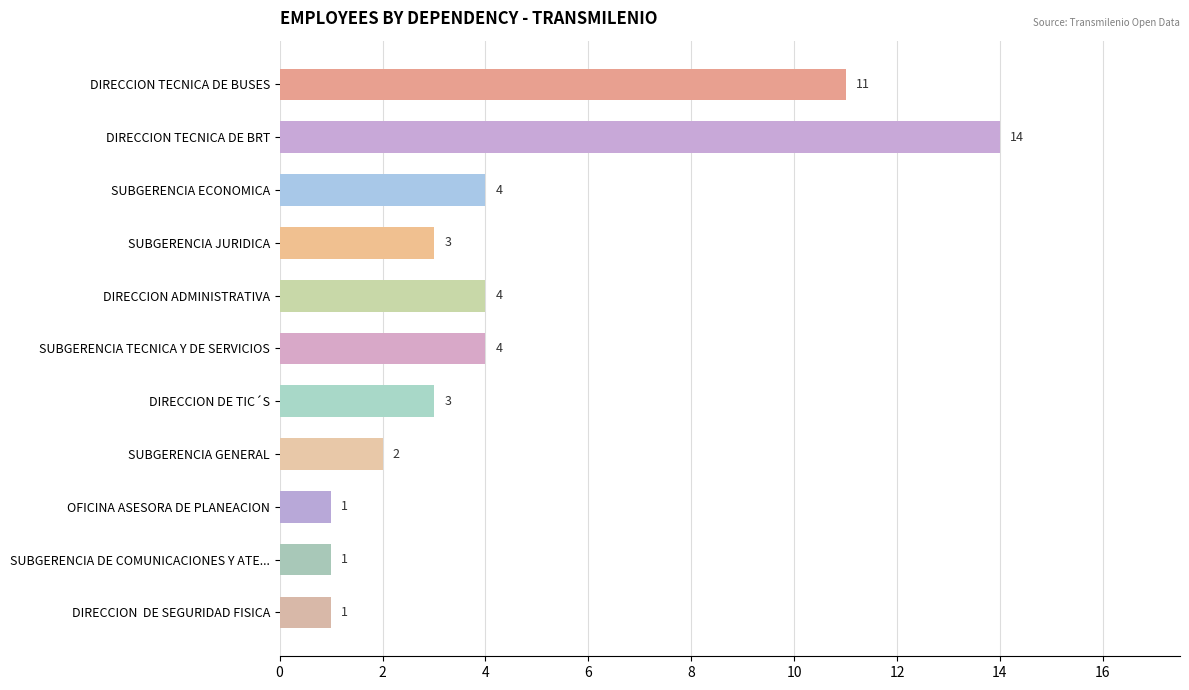

Are the bars grouped side by side (vs. stacked)?

No